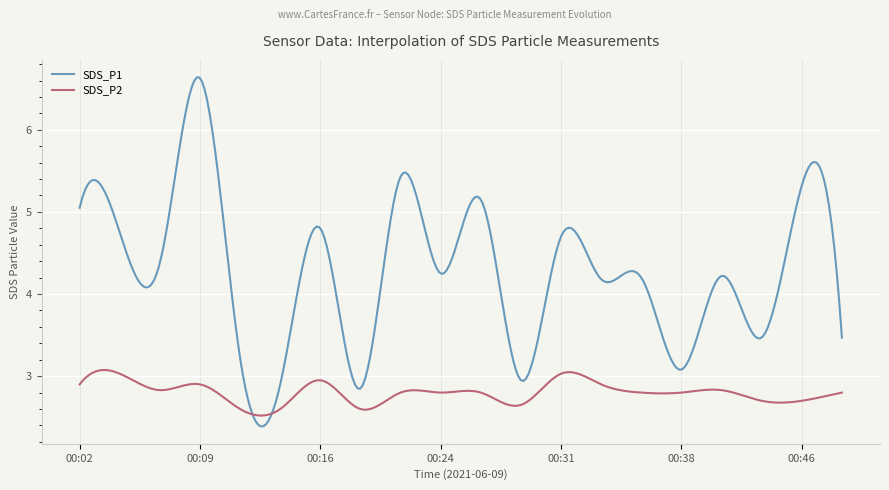

What is the minimum value shown in the chart?

2.4